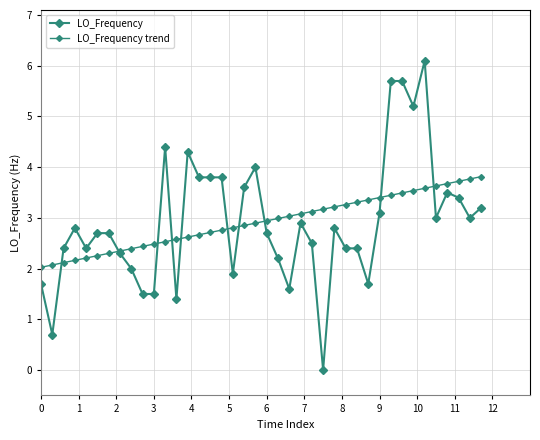

Count the number of categories in the chart.

40